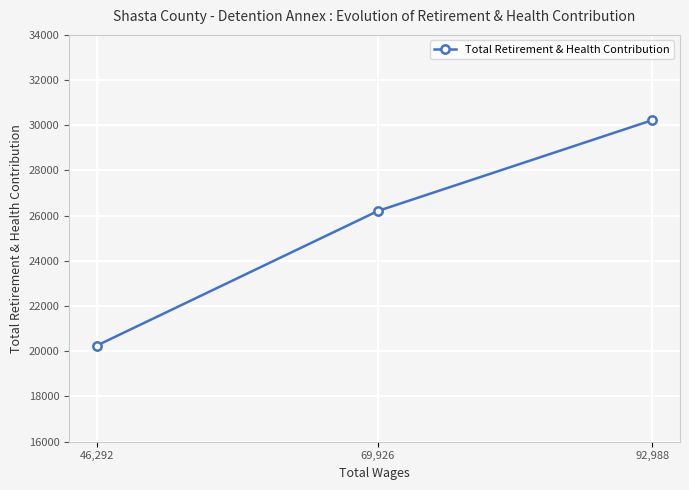

How many data points are less than 26210?

1